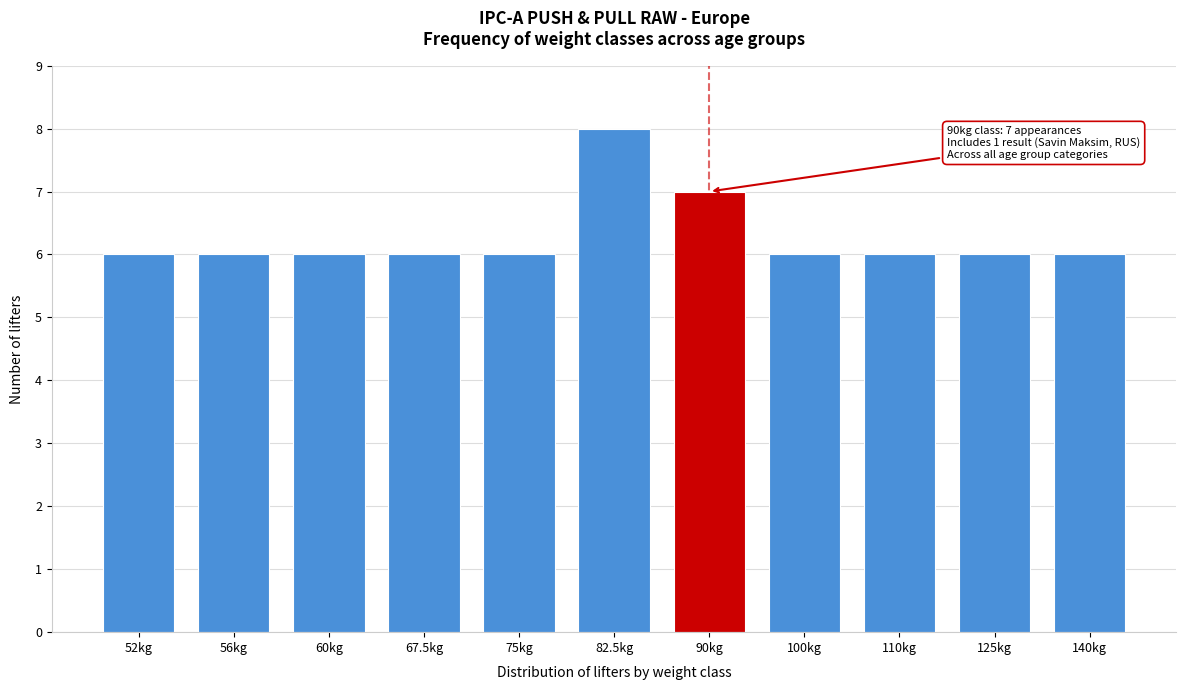

Reading left to right, transcribe all the data shown in this chart.

52kg=6	56kg=6	60kg=6	67.5kg=6	75kg=6	82.5kg=8	90kg=7	100kg=6	110kg=6	125kg=6	140kg=6